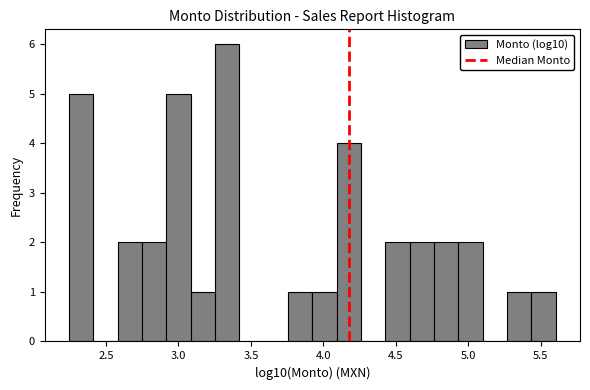

Read against the x-axis, roughly where is the centre of the tallest bar?

3.35